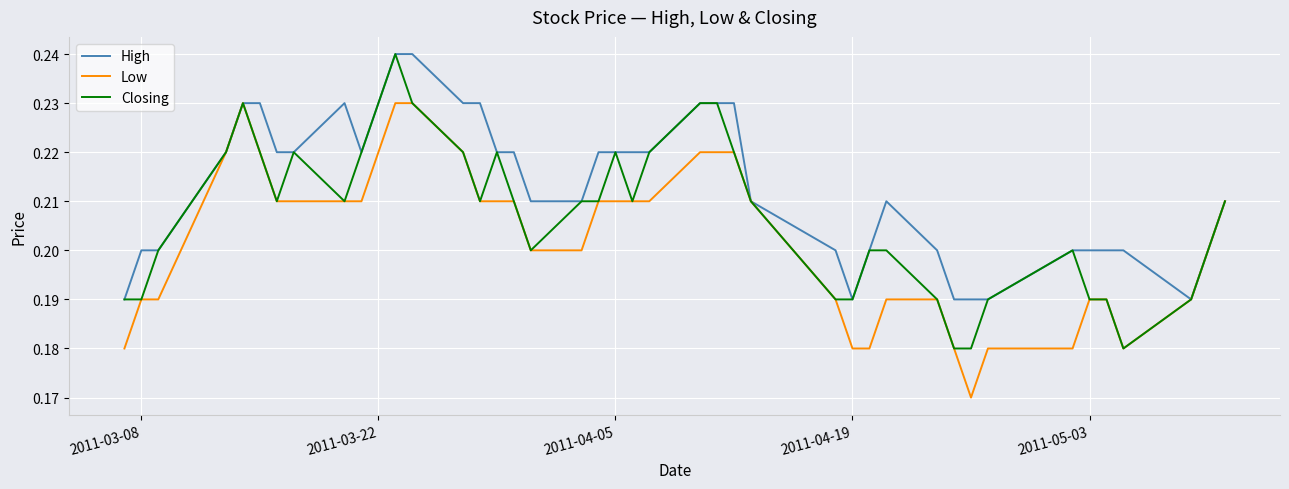

Which series has the largest total across all categories?

High